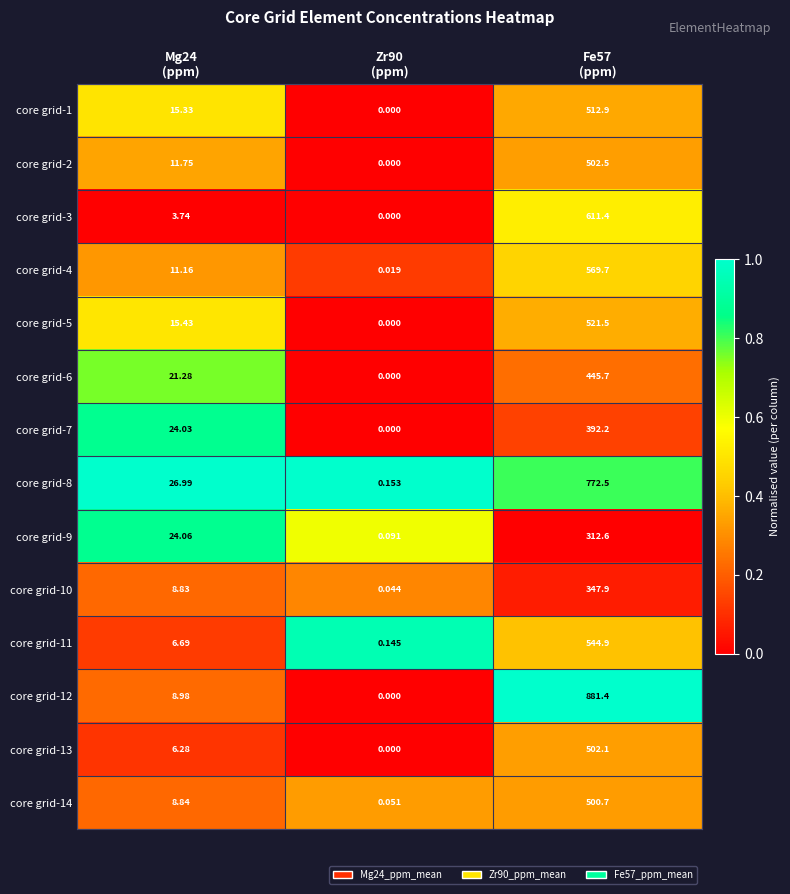

How many data points in core grid-9 are above 24?

2